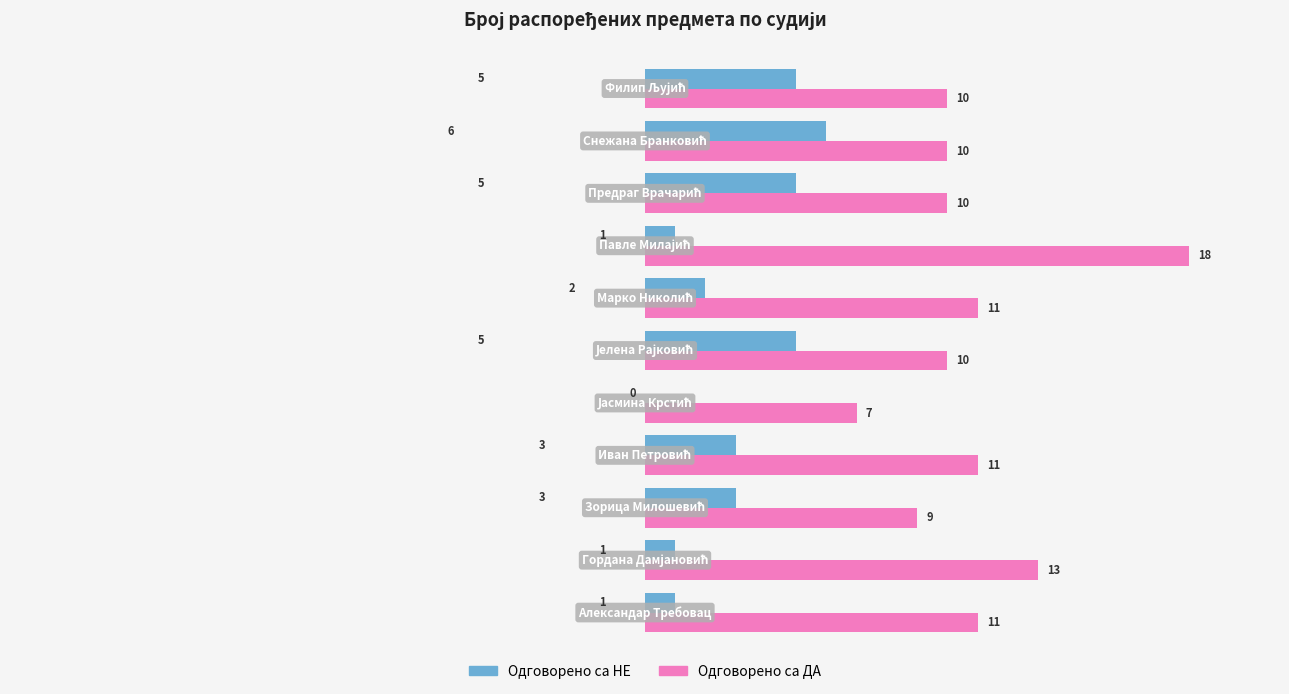

Which series has the largest total across all categories?

Одговорено са ДА